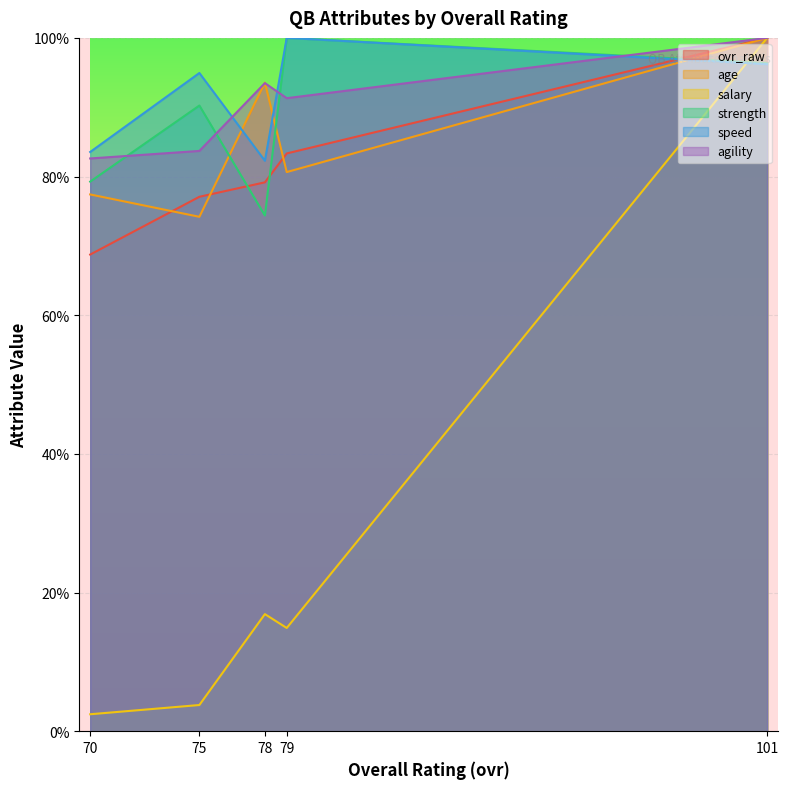

True or false: strength has a value of 100.0 at 79.

True